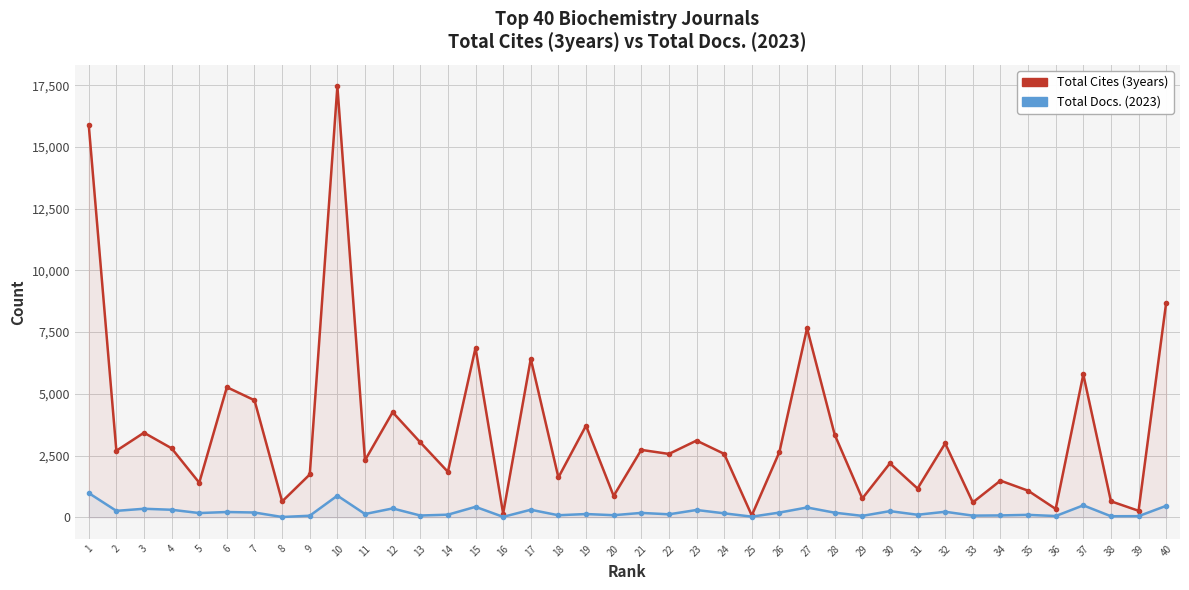

Reading left to right, extract all data points from this chart.

Total Cites (3years): 15900	2693	3424	2792	1397	5269	4739	638	1731	17461	2307	4255	3035	1839	6864	146	6418	1611	3711	863	2728	2564	3105	2567	71	2643	7657	3348	758	2183	1162	2992	599	1482	1075	335	5788	645	260	8698
Total Docs. (2023): 978	257	342	301	168	210	190	8	59	873	129	355	68	102	420	14	302	79	128	81	174	117	292	157	22	187	394	183	54	246	99	220	64	72	95	47	480	39	42	461